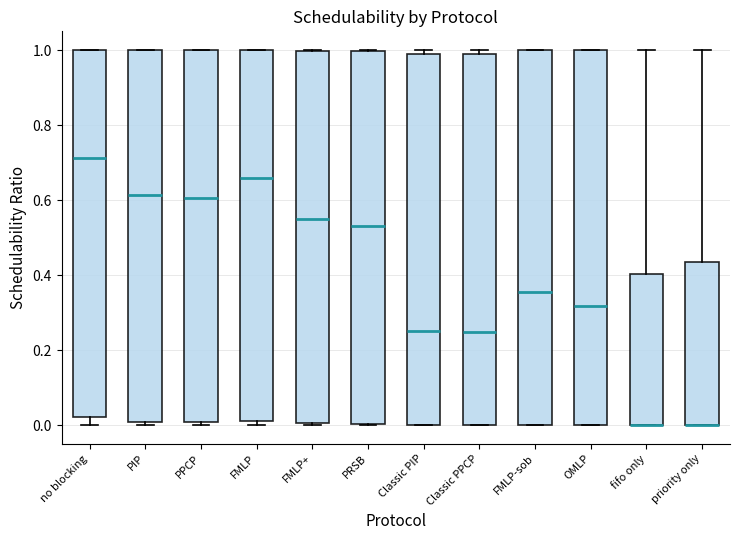

Reading left to right, read every box against the y-axis: the position of its median line, the range the box covers, and the ends of its whiskers. The values are not printed on the chart, so give them approximately, as read against the axis.

no blocking: median 0.72, box 0.02 to 1.00, whiskers 0.00 to 1.00
PIP: median 0.62, box 0.00 to 1.00, whiskers 0.00 (just below the box's lower edge) to 1.00
PPCP: median 0.60, box 0.00 to 1.00, whiskers 0.00 (just below the box's lower edge) to 1.00
FMLP: median 0.66, box 0.02 to 1.00, whiskers 0.00 to 1.00
FMLP+: median 0.54, box 0.00 to 1.00, whiskers 0.00 to 1.00
PRSB: median 0.54, box 0.00 to 1.00, whiskers 0.00 to 1.00
Classic PIP: median 0.24, box 0.00 to 1.00, whiskers 0.00 to 1.00 (just above the box's upper edge)
Classic PPCP: median 0.24, box 0.00 to 0.98, whiskers 0.00 to 1.00
FMLP-sob: median 0.36, box 0.00 to 1.00, whiskers 0.00 to 1.00
OMLP: median 0.32, box 0.00 to 1.00, whiskers 0.00 to 1.00
fifo only: median 0.00 (drawn on the box's lower edge), box 0.00 to 0.40, whiskers 0.00 to 1.00
priority only: median 0.00 (drawn on the box's lower edge), box 0.00 to 0.44, whiskers 0.00 to 1.00